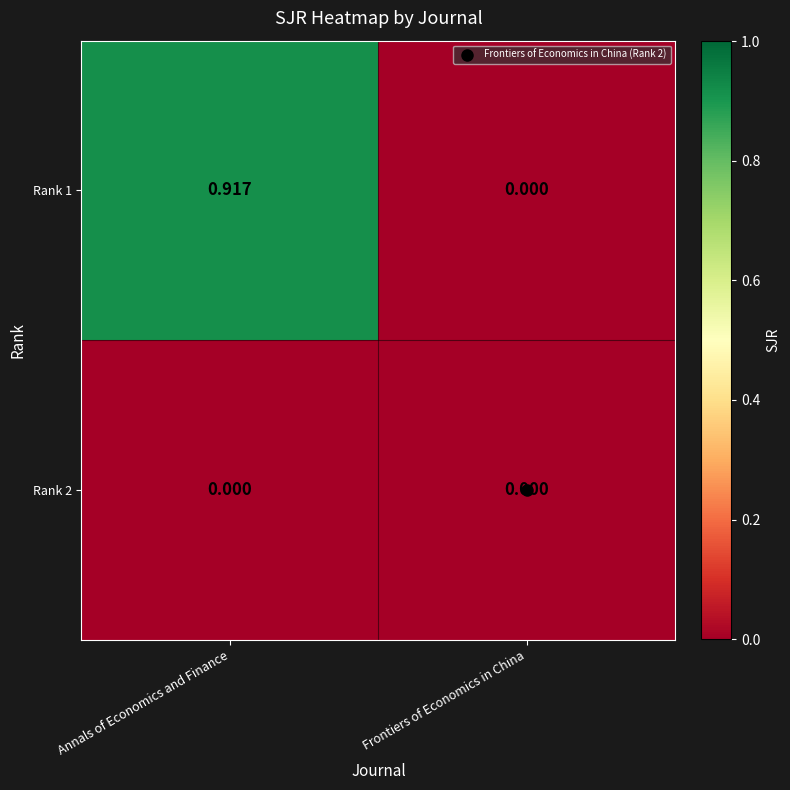

At which label is Rank 1 closest to 0?

Frontiers of Economics in China